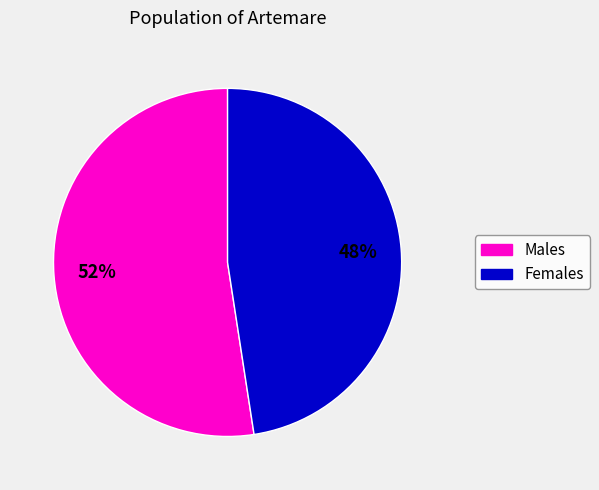

Is there a majority slice in this chart?

Yes